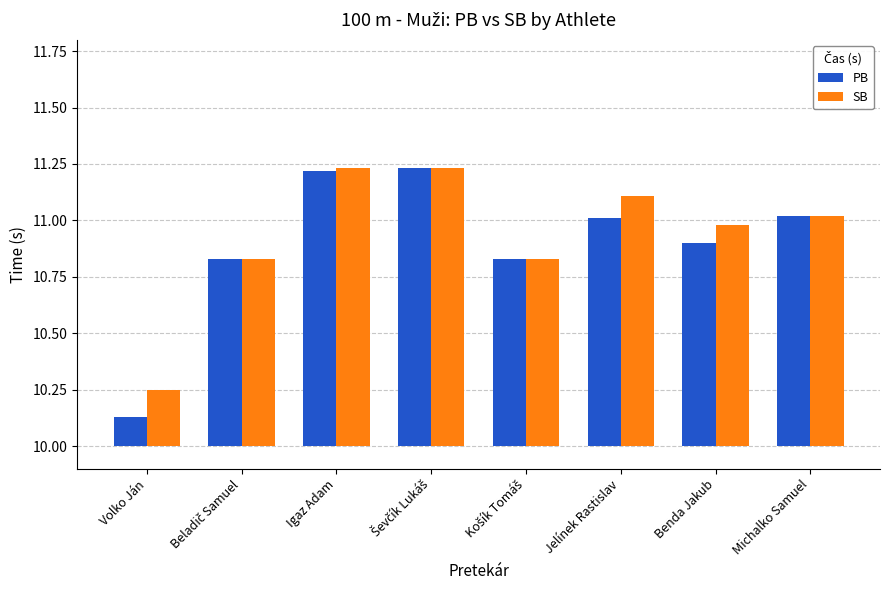

How many bars are there in total?

16